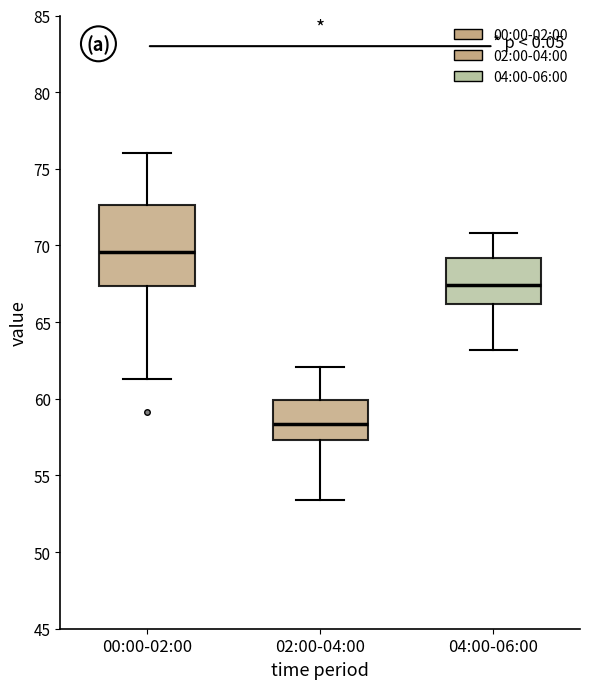

Reading left to right, read every box against the y-axis: the position of its median line, the range the box covers, and the ends of its whiskers. The values are not printed on the chart, so give them approximately, as read against the axis.

00:00-02:00: median 69.5, box 67.5 to 72.5, whiskers 61.5 to 76.0
02:00-04:00: median 58.5, box 57.5 to 60.0, whiskers 53.5 to 62.0
04:00-06:00: median 67.5, box 66.0 to 69.0, whiskers 63.0 to 71.0